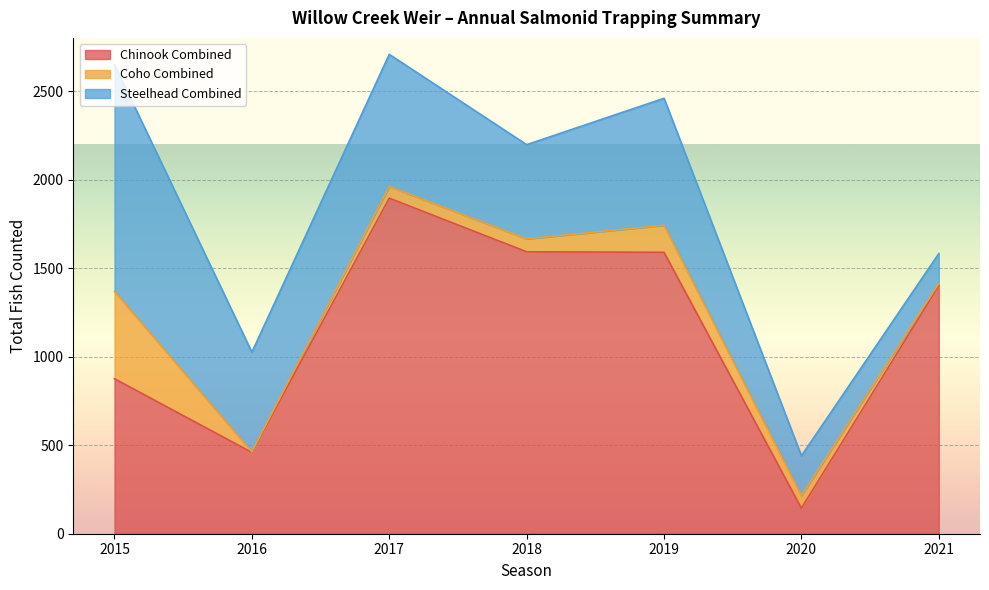

Rank the categories by Coho Combined value from highest to lowest.

2015, 2019, 2018, 2020, 2017, 2021, 2016